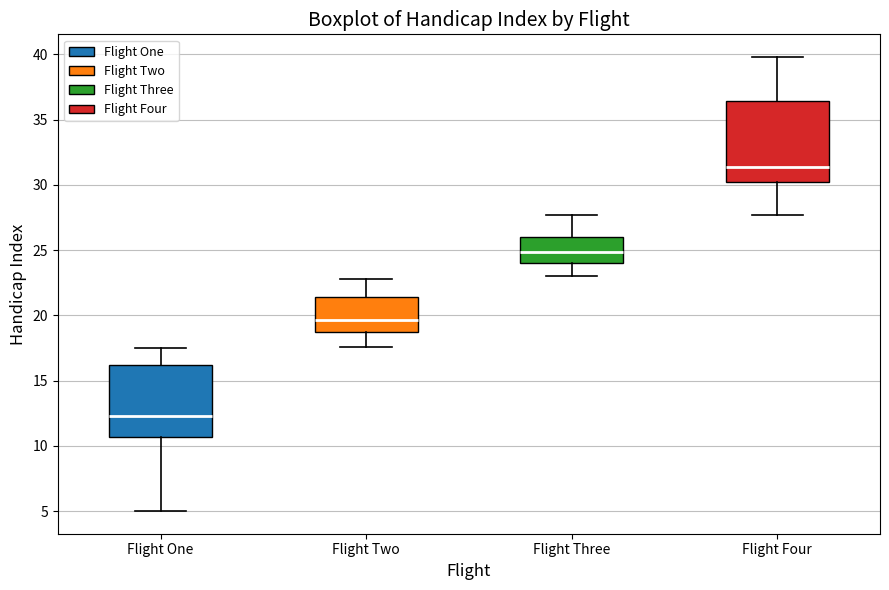

Where is the lower edge of the box for Flight Four on the y-axis? The values are not printed on the chart, so give them approximately, as read against the axis.

30.0